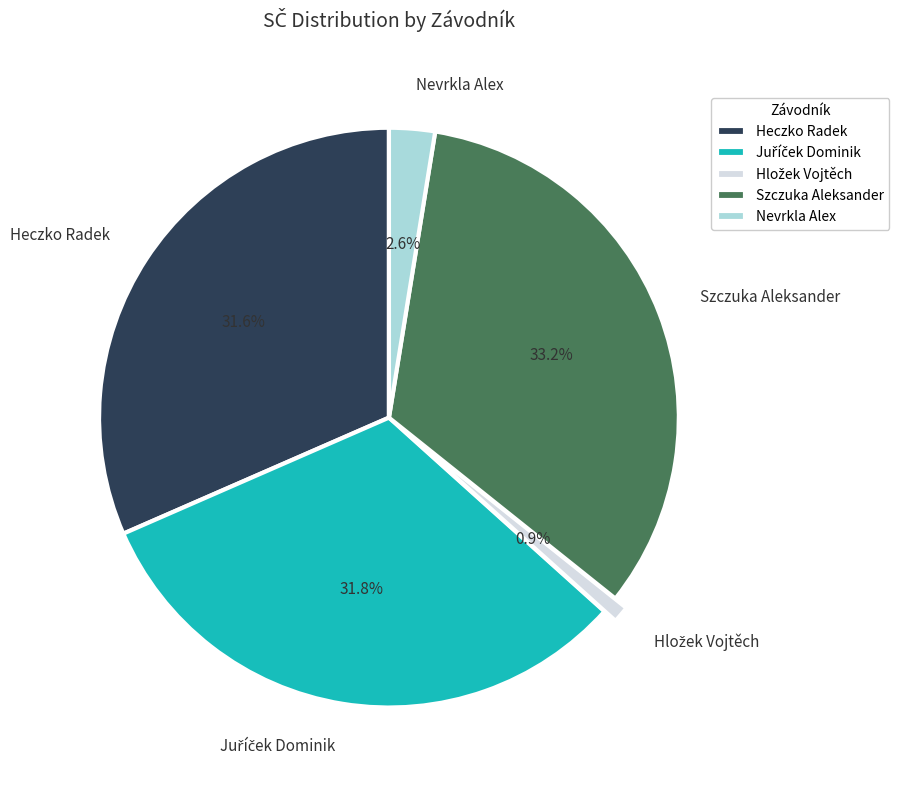

True or false: Szczuka Aleksander accounts for 33% of the total.

True